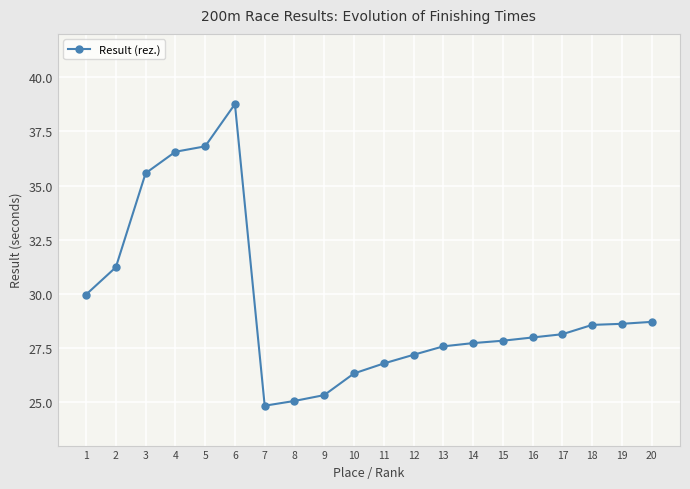

The value at 16 is 28.0. True or false?

True